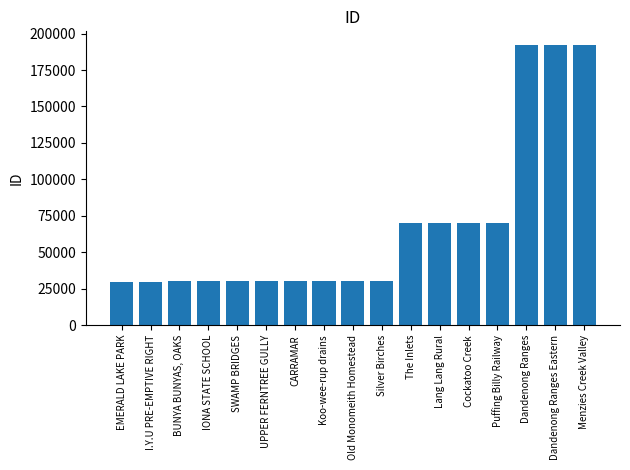

What is the minimum value shown in the chart?

29912